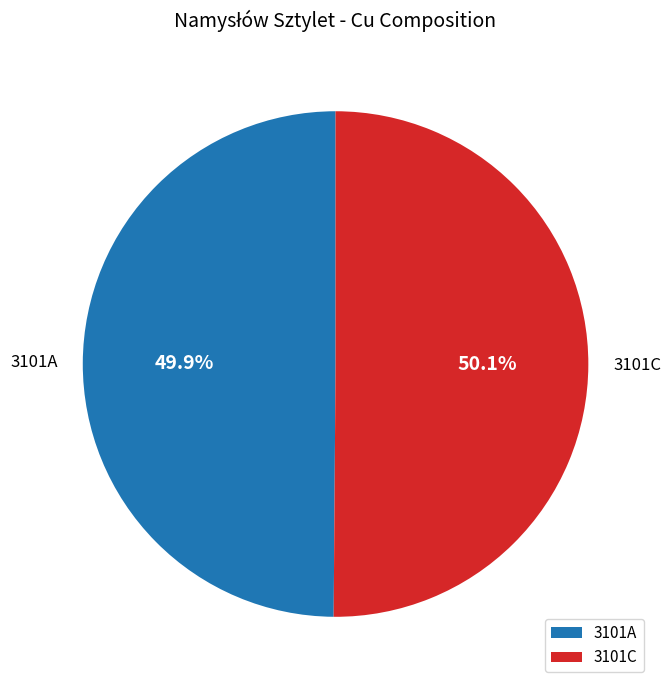

What is the ratio of the value at 3101A to the value at 3101C?

1.0